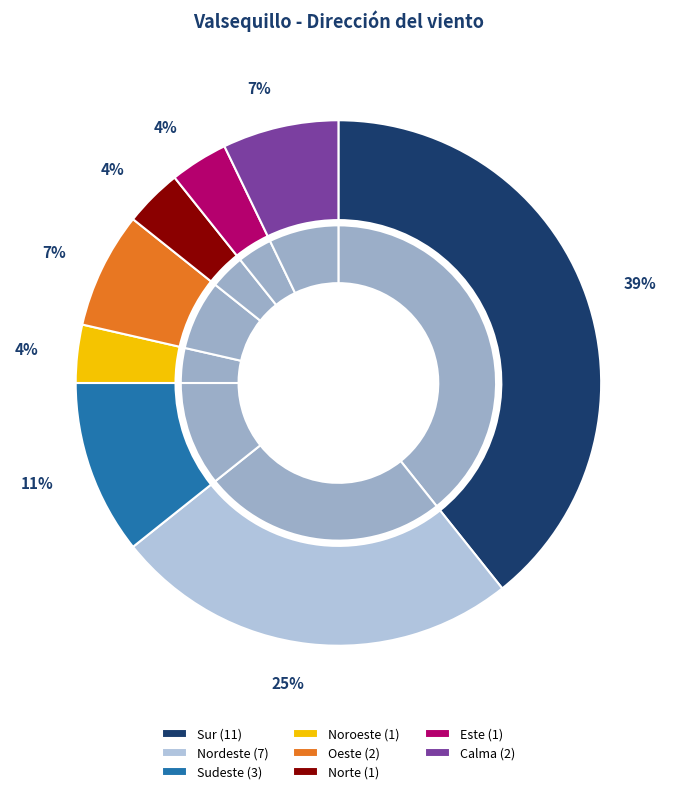

What percentage do Noroeste and Sudeste together represent?

14.3%